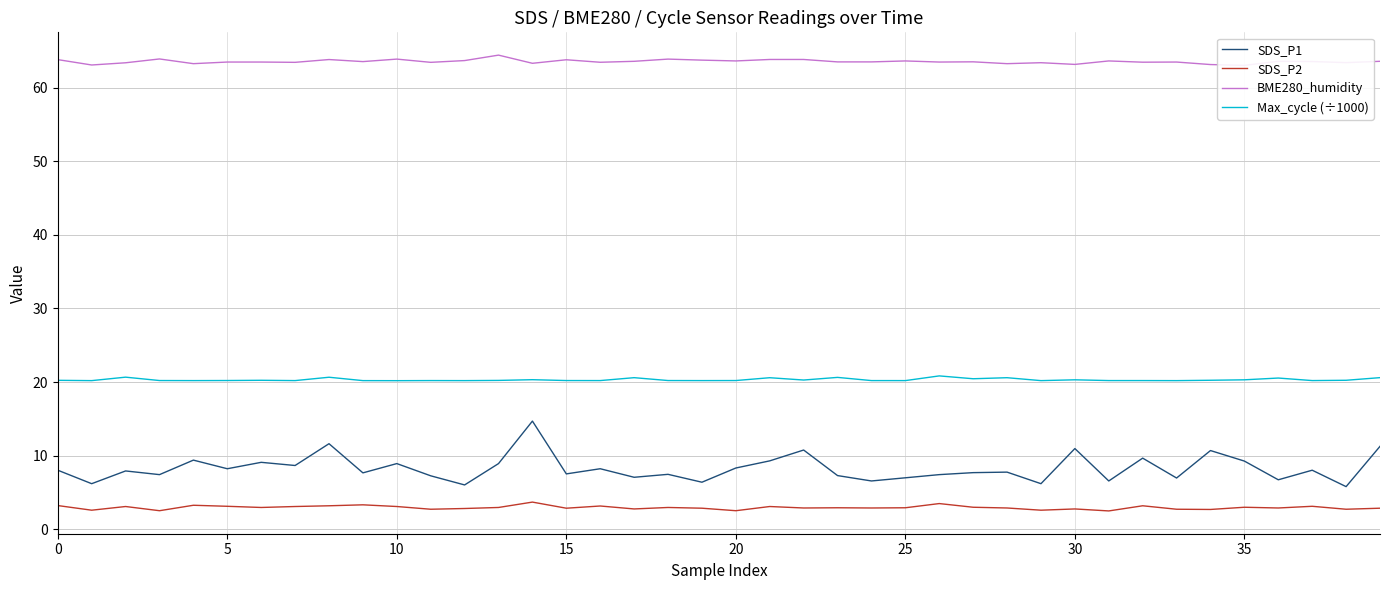

What is the greatest value displayed?

64.4